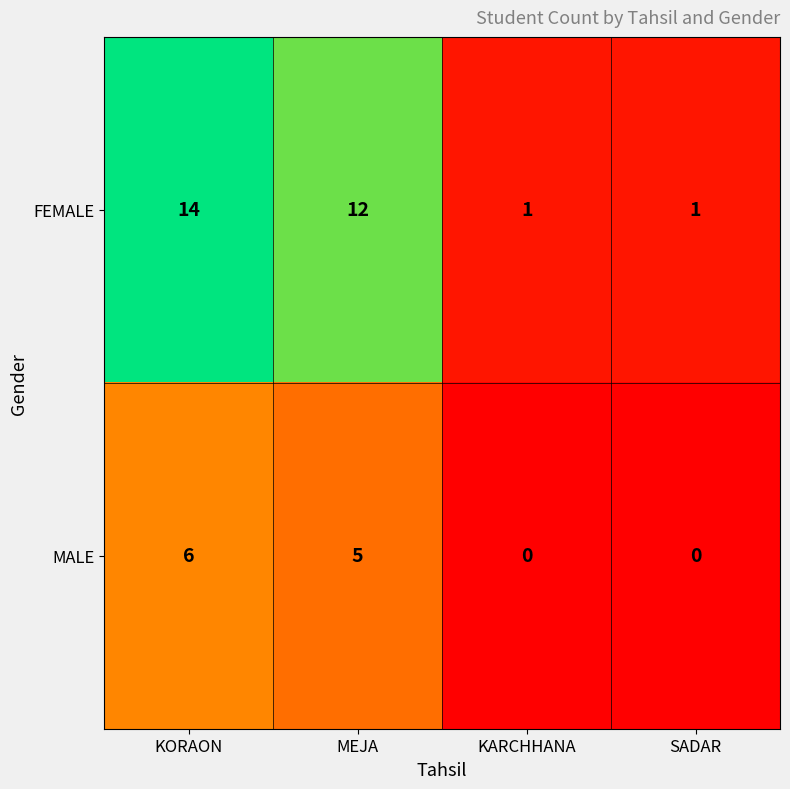

The value of MALE at KORAON is 9. True or false?

False